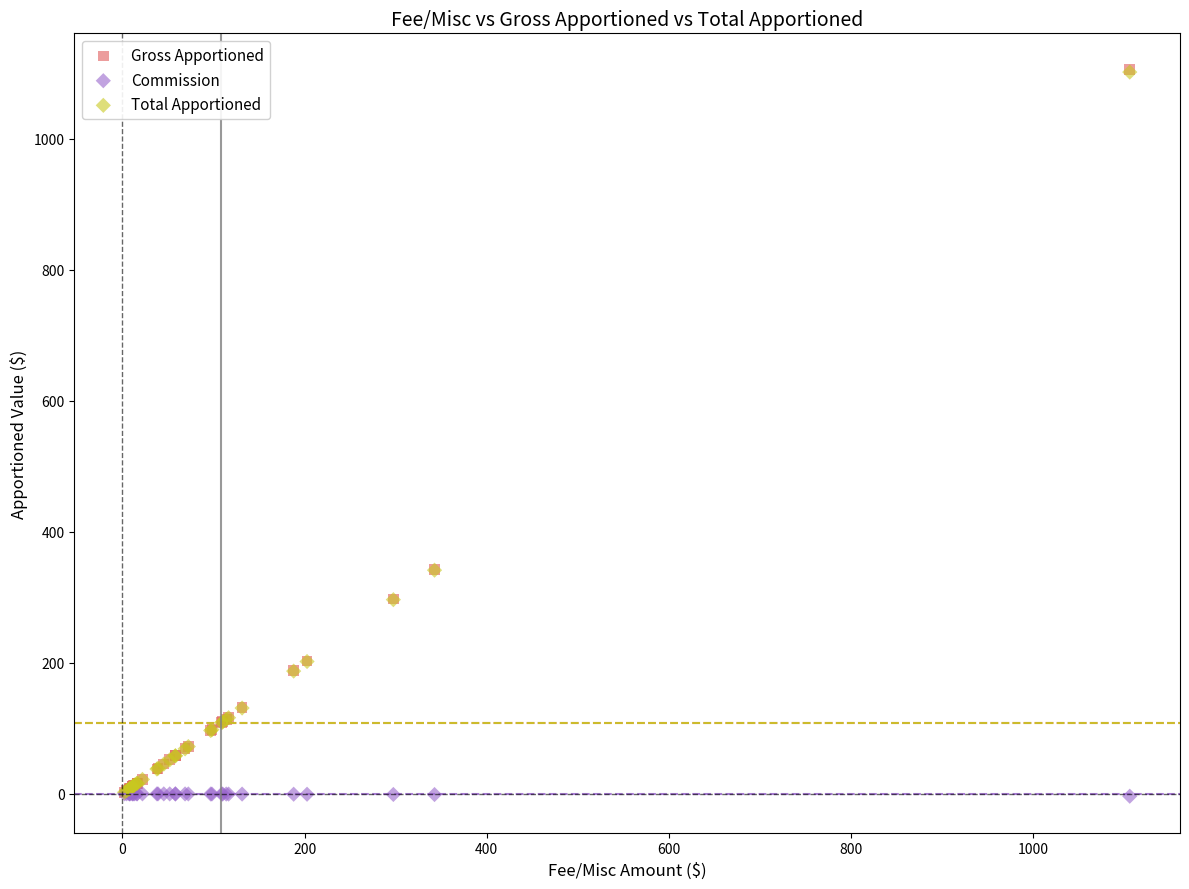

What are all the series names shown in the legend?

Gross Apportioned, Commission, Total Apportioned